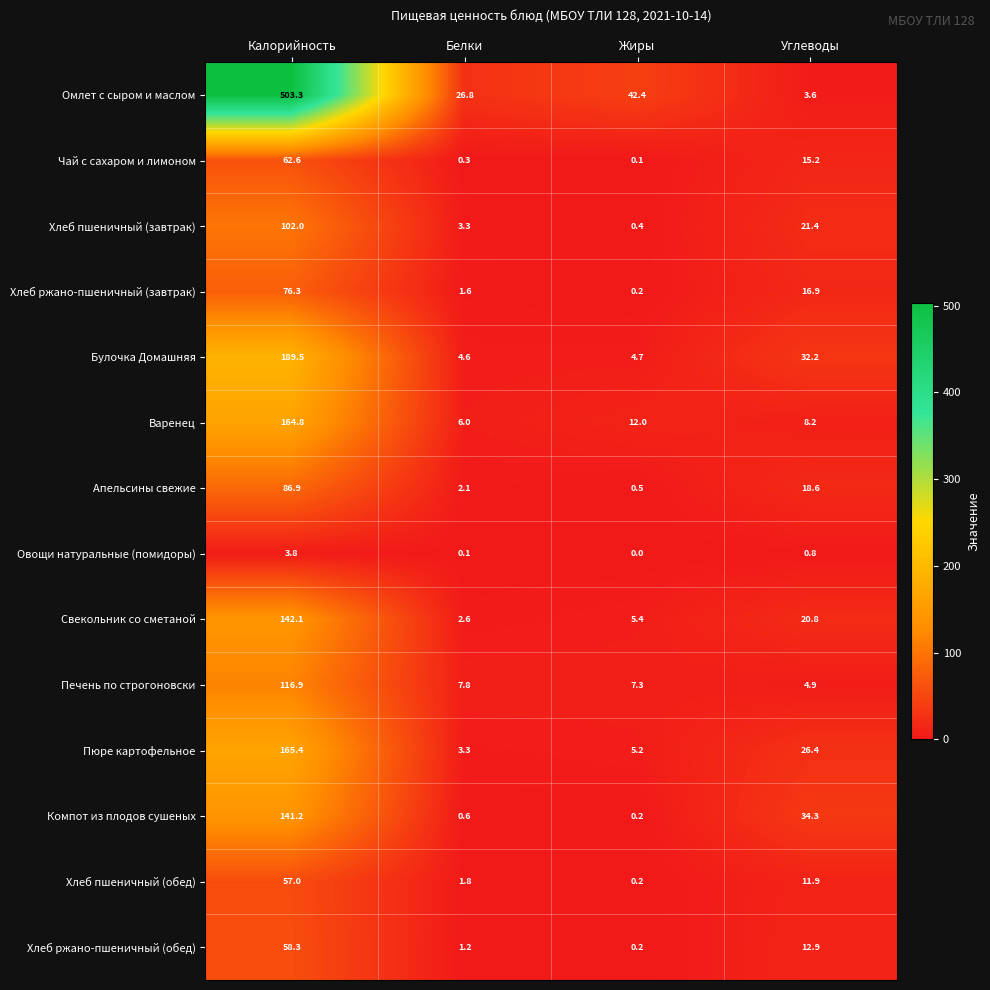

The Печень по строгоновски series shows 26.2 at Калорийность. True or false?

False